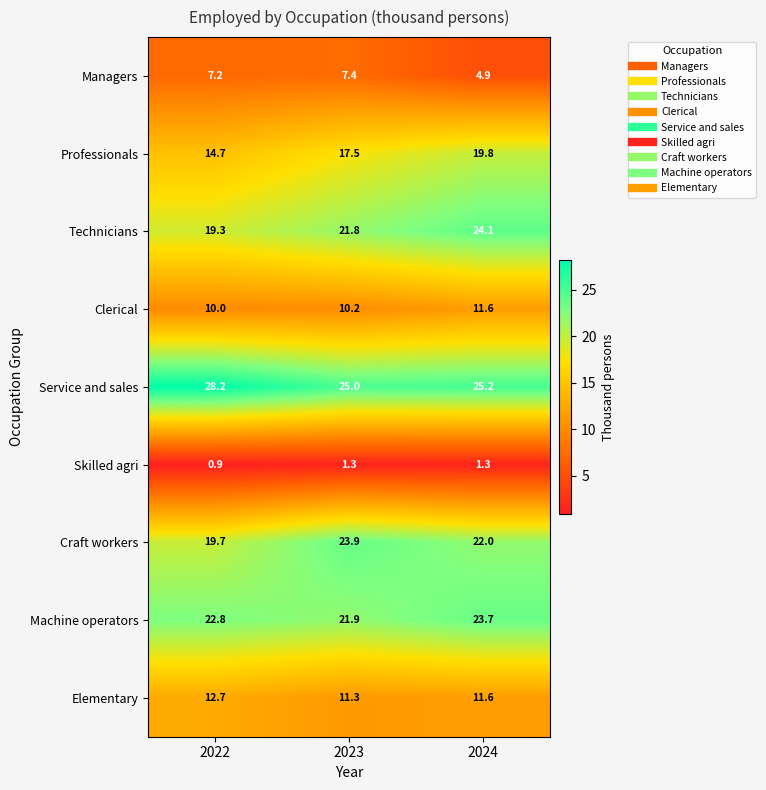

Is it true that Craft workers equals 19.7 at 2022?

True